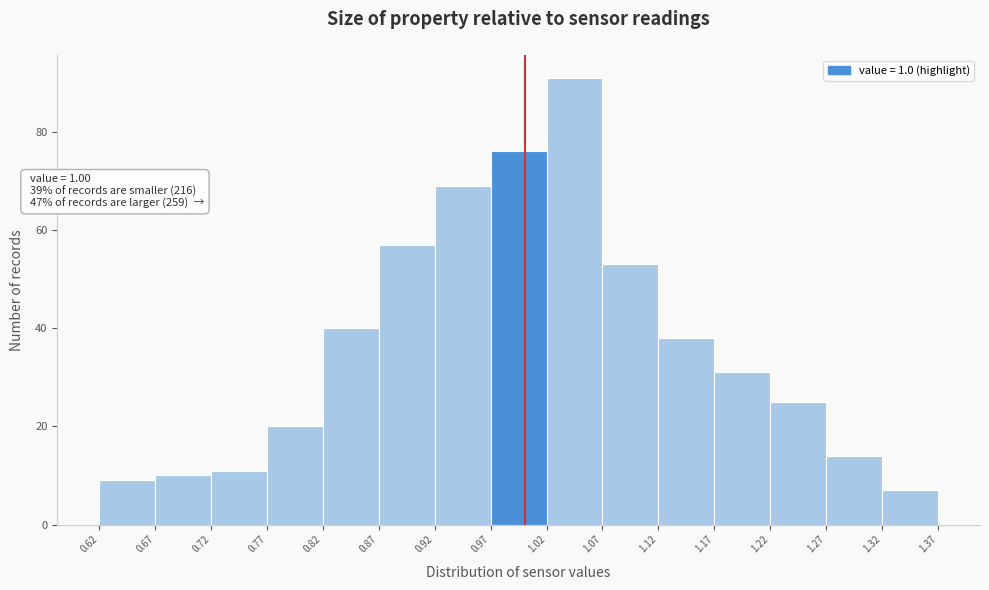

Which range on the x-axis has the tallest bar?

1.02 to 1.07